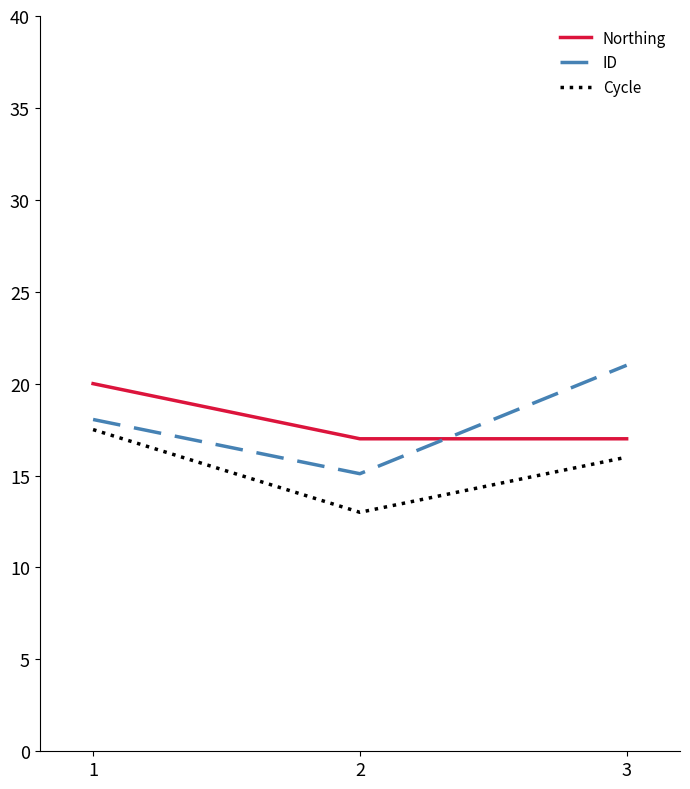

What is the sum of all Cycle values?

46.5